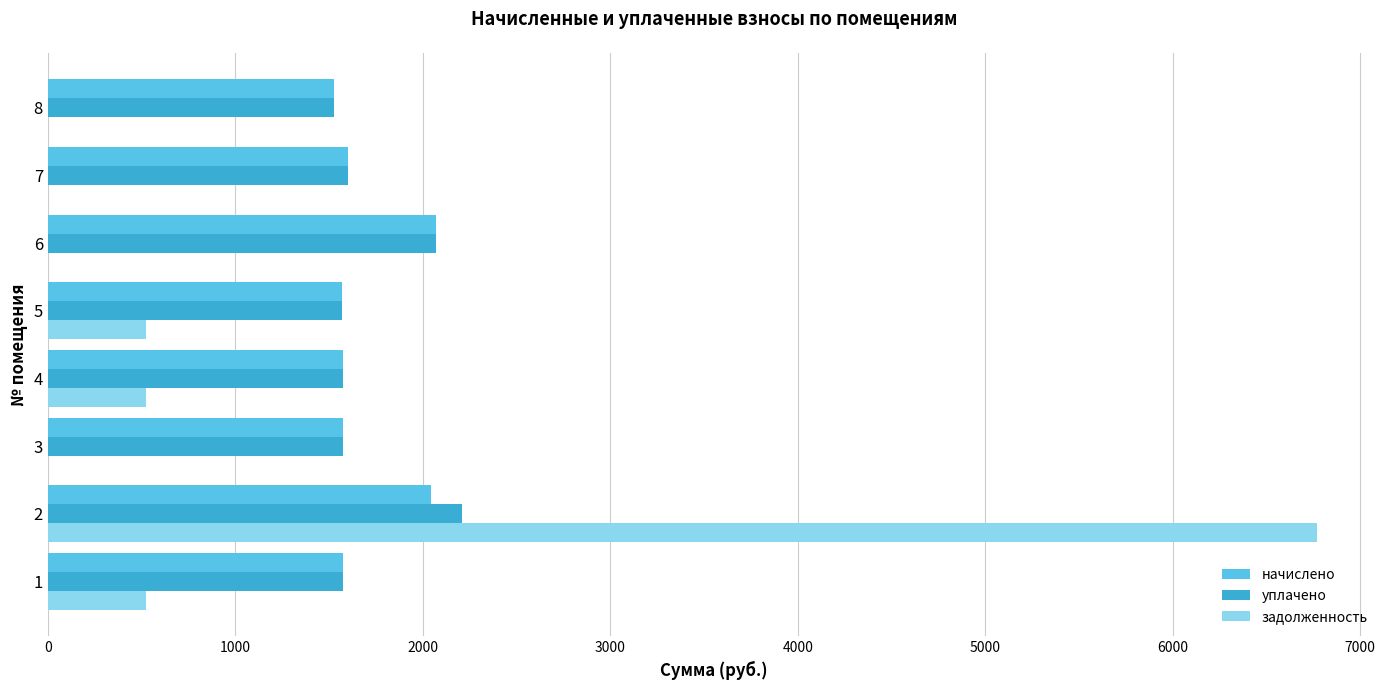

Is the value of начислено at 8 greater than the value of задолженность at 7?

Yes